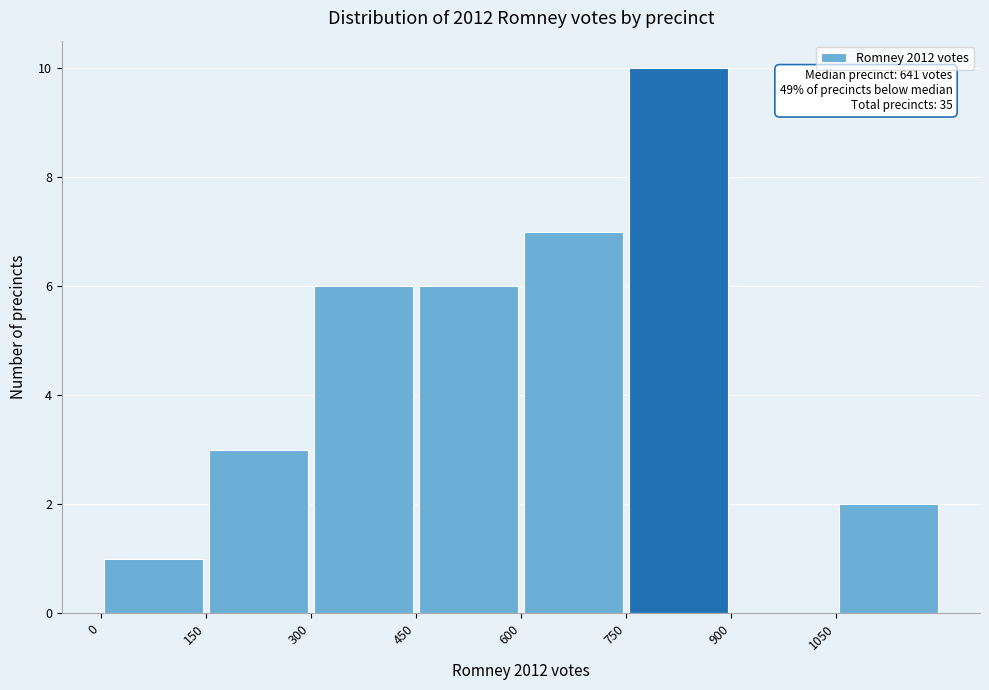

Over which range of the x-axis is the bar tallest?

750 to 900